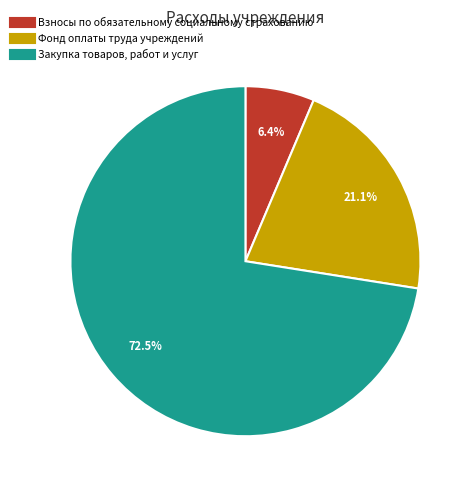

What percentage do Фонд оплаты труда учреждений and Взносы по обязательному социальному страхованию together represent?

27.5%